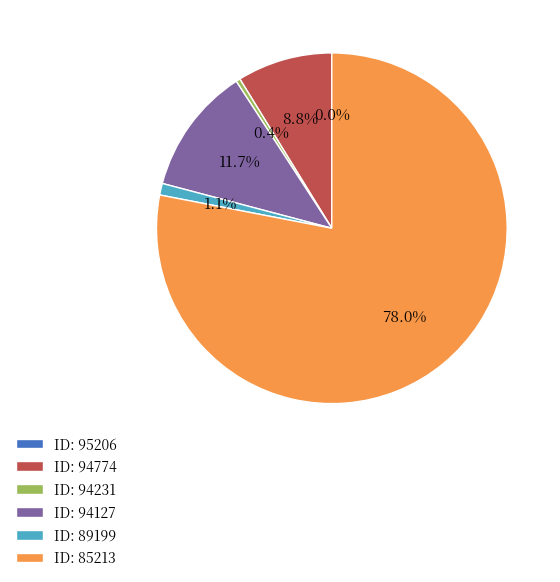

What is the total percentage of ID: 85213 and ID: 89199?

79.1%